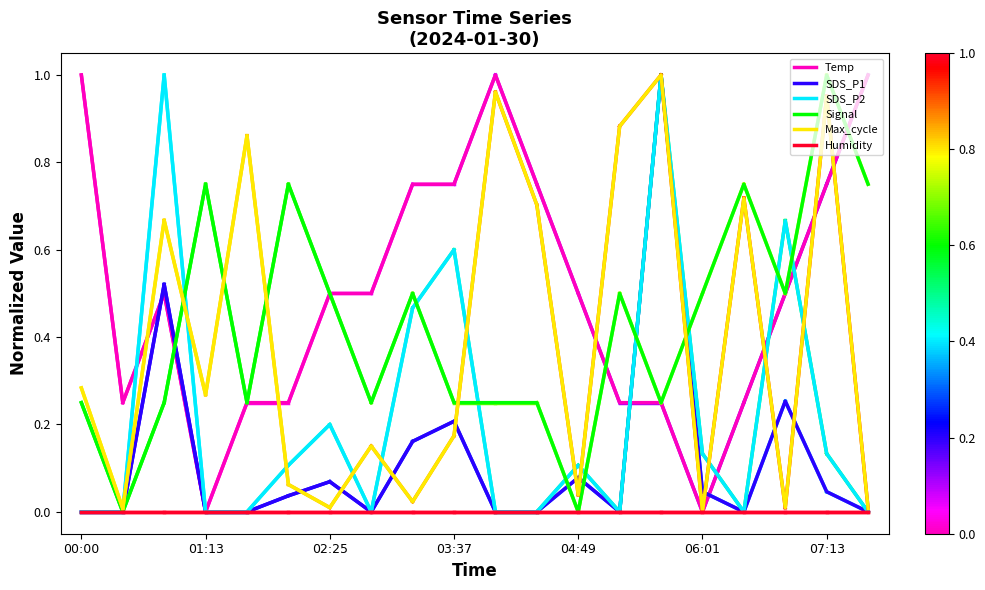

Which series has the largest total across all categories?

Temp